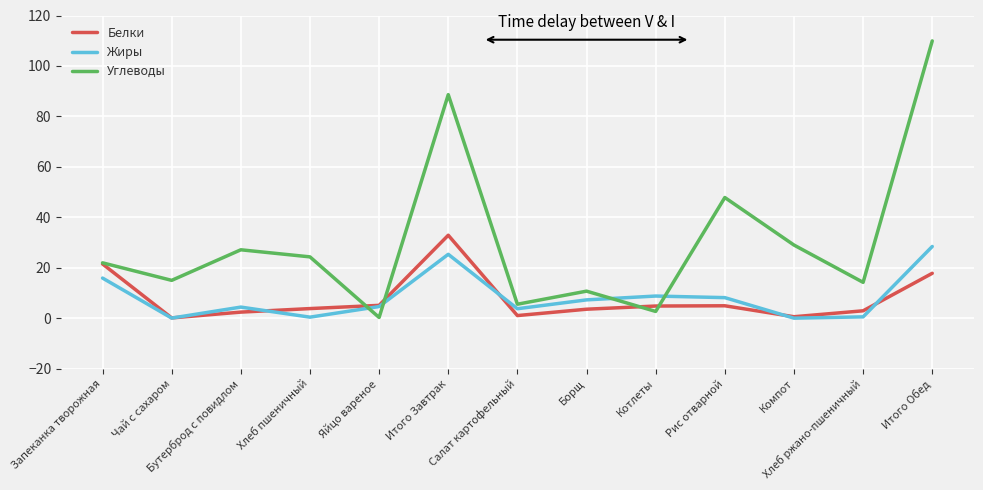

True or false: Белки has more than 1 interior local peaks.

True